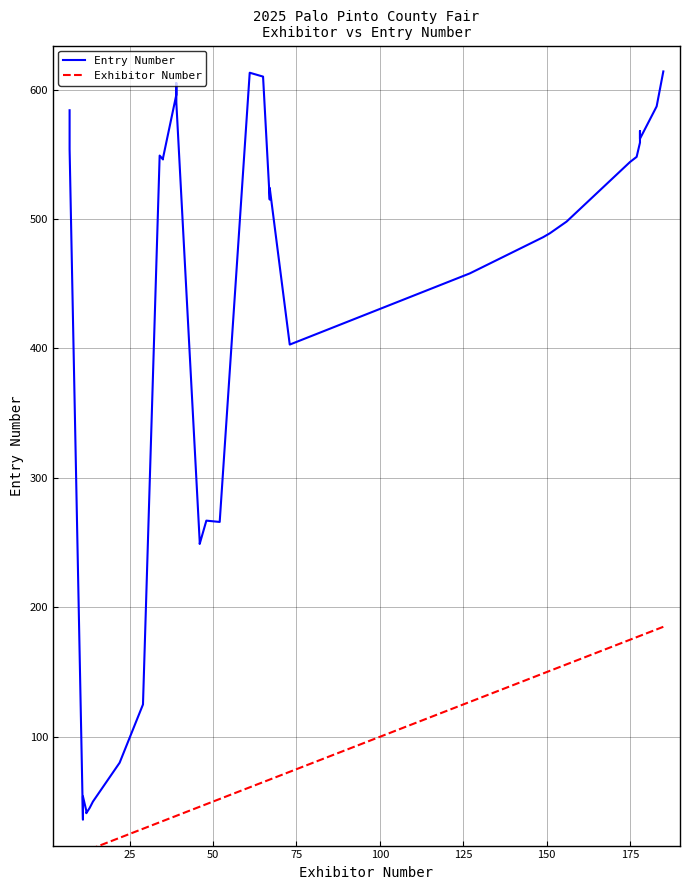

Reading left to right, transcribe all the data shown in this chart.

Entry Number: 584	554	36	54	43	41	45	50	80	125	549	546	547	596	599	605	590	251	249	267	266	613	610	515	516	518	524	403	458	486	489	498	544	548	559	560	568	562	587	614
Exhibitor Number: 7	7	11	11	12	12	13	14	22	29	34	35	35	39	39	39	39	46	46	48	52	61	65	67	67	67	67	73	127	149	151	156	175	177	178	178	178	178	183	185